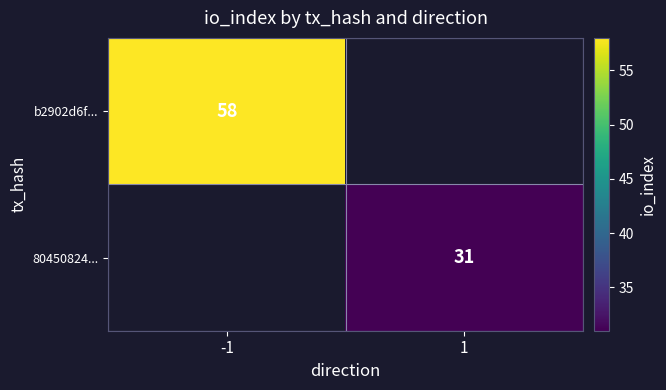

Count the number of categories in the chart.

2